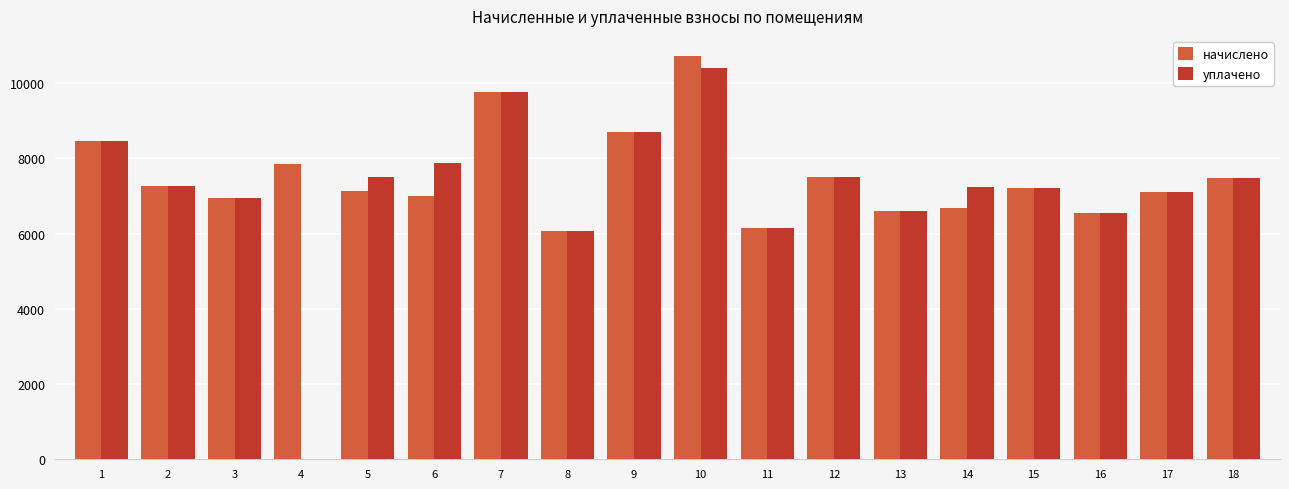

What is the sum of the начислено values at 6 and 17?

14100.5